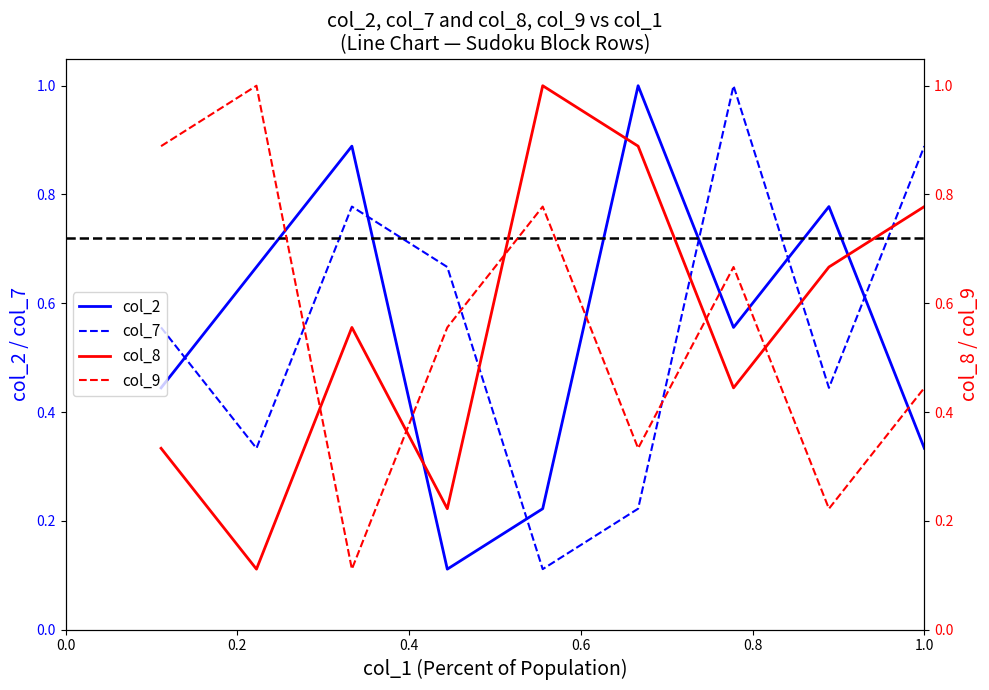

True or false: col_2 and col_7 intersect in this chart.

True